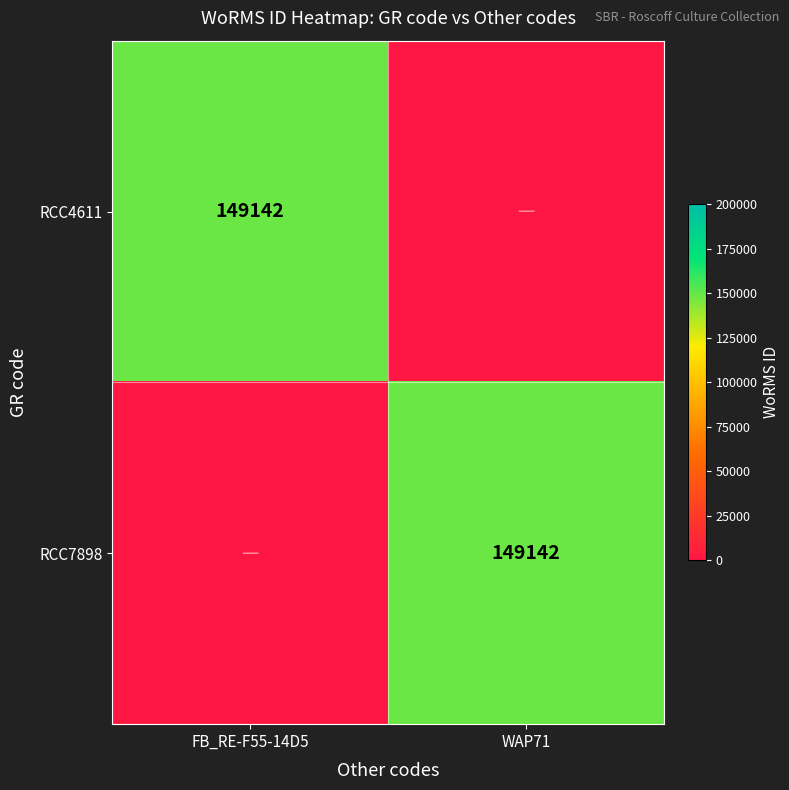

The RCC7898 series shows 149142 at WAP71. True or false?

True